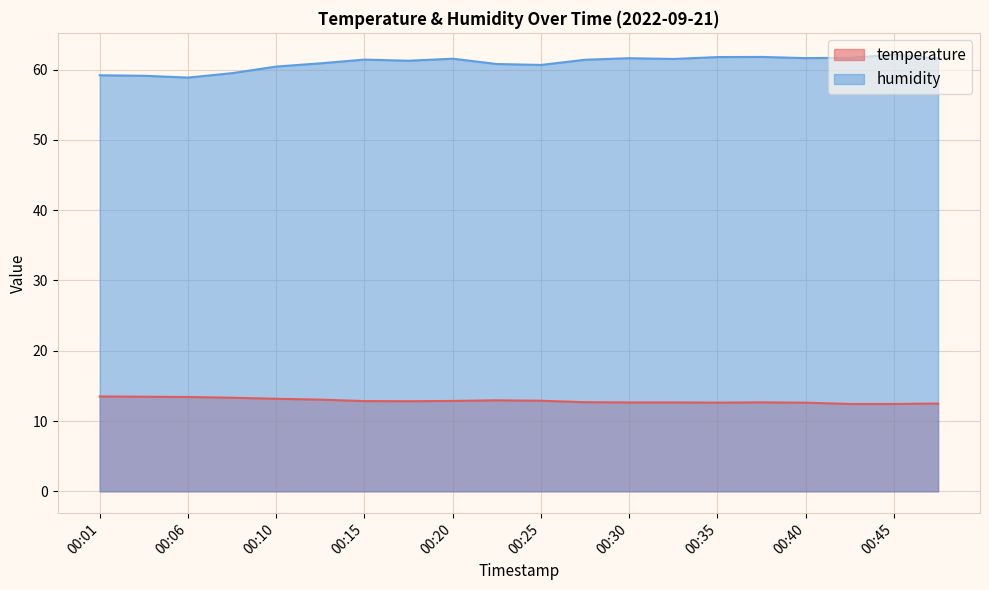

What is the value of the humidity point at the 8th from the left?

61.3